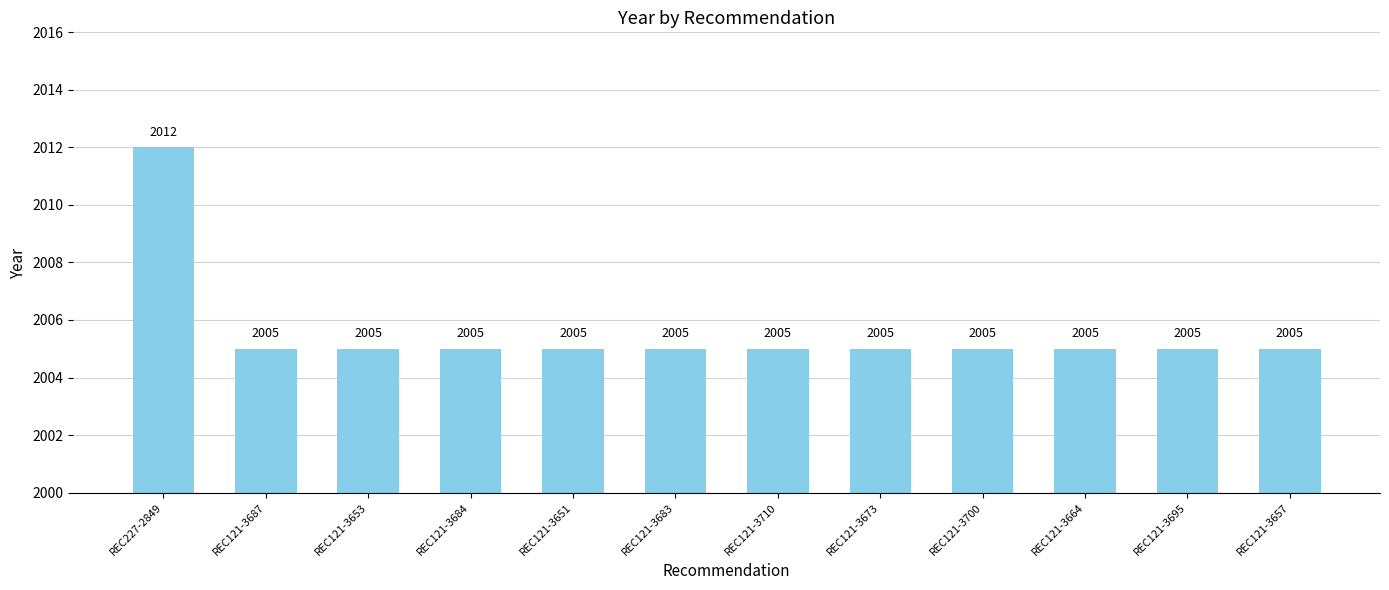

Does the chart contain any negative values?

No